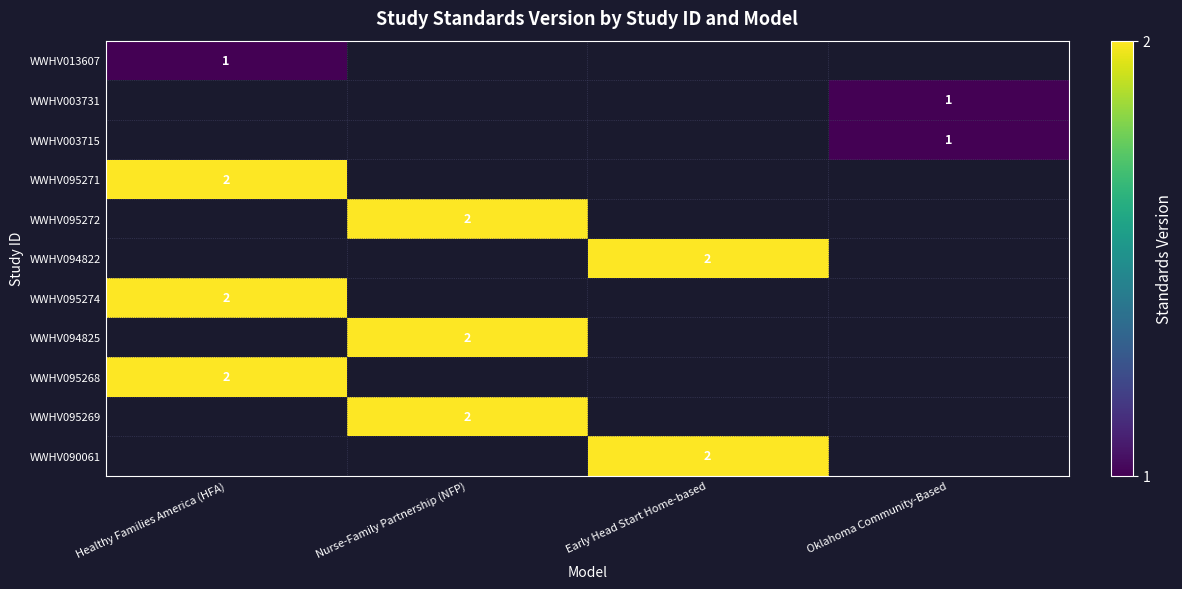

The value of WWHV095271 at Healthy Families America (HFA) is 1. True or false?

False